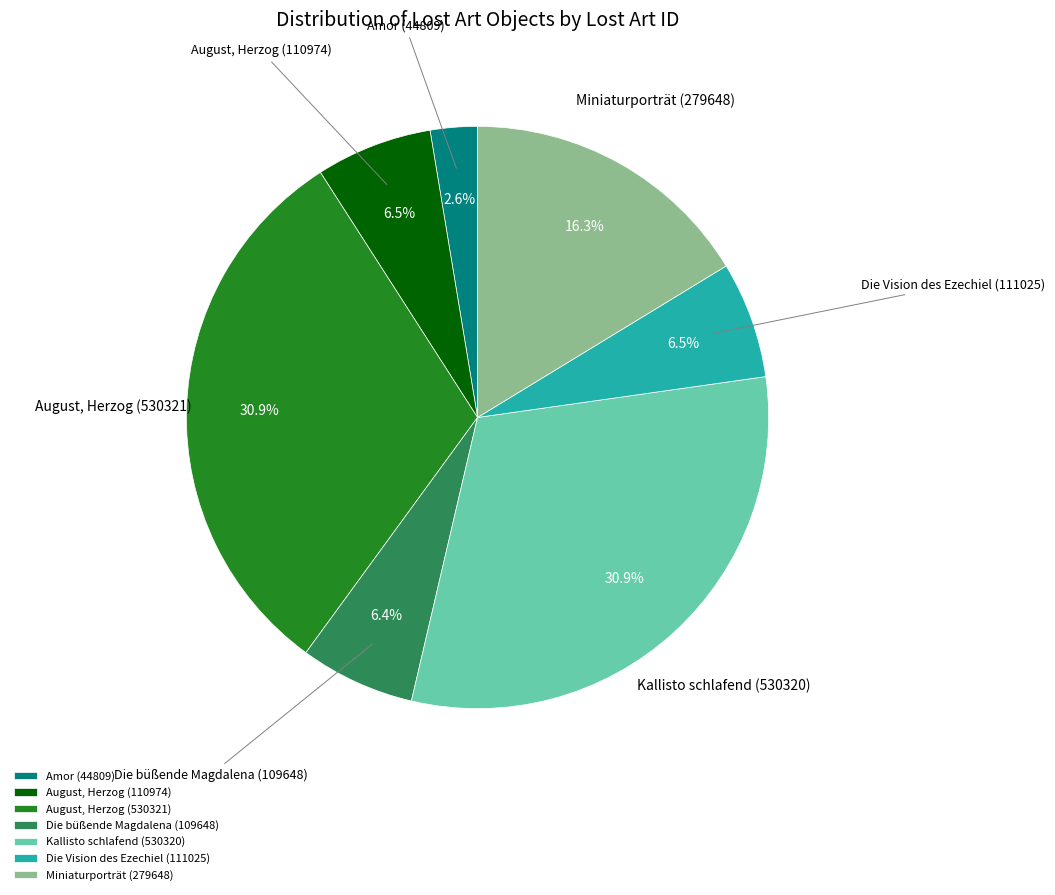

Approximately how many times larger is the value at Die Vision des Ezechiel (111025) compared to August, Herzog (110974)?

1.0